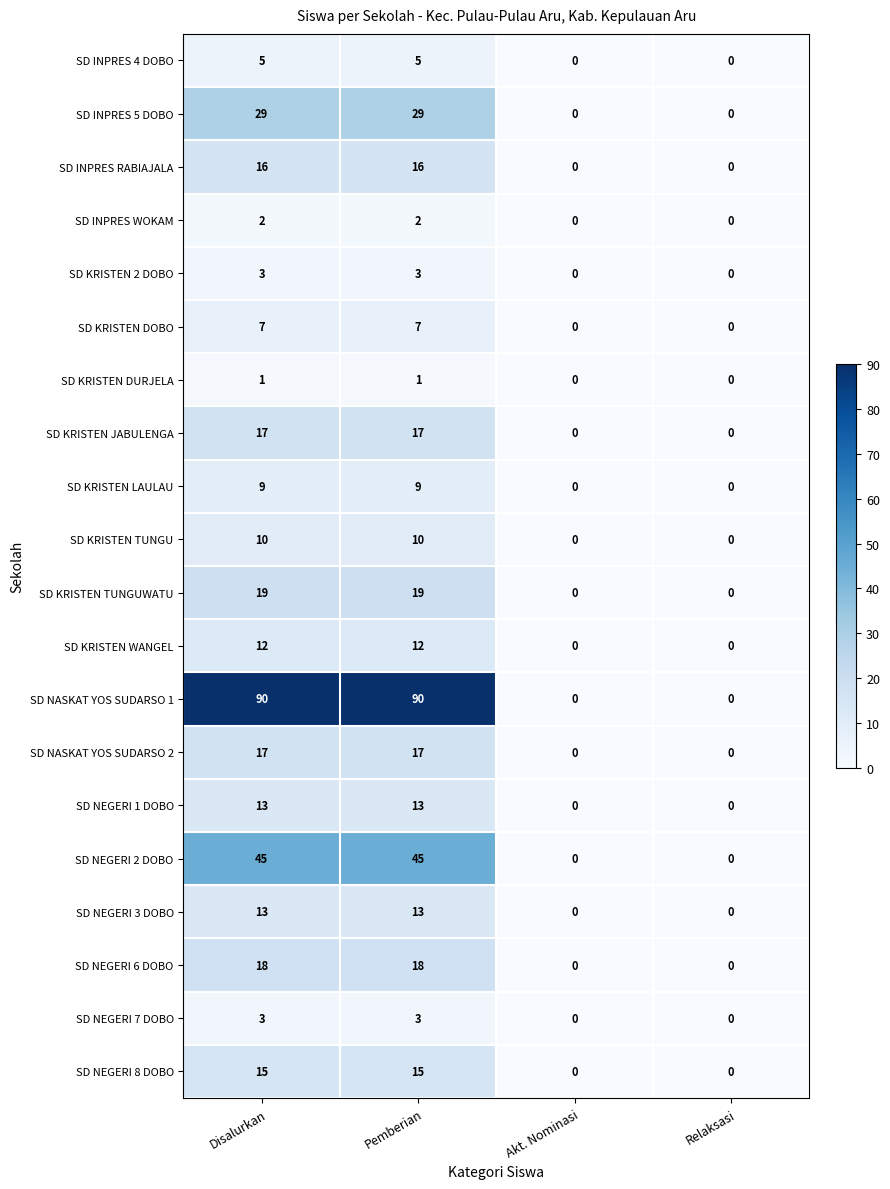

Is it true that SD NASKAT YOS SUDARSO 1 equals 131 at Pemberian?

False